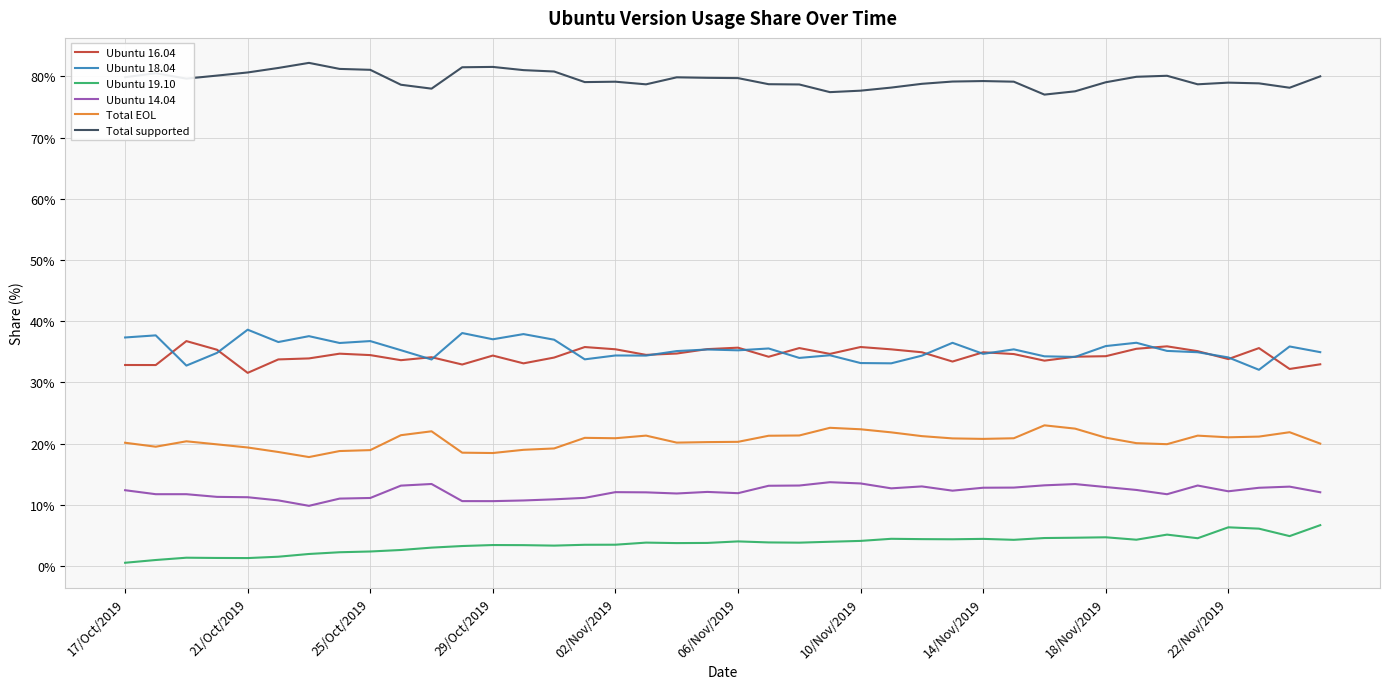

True or false: Ubuntu 19.10 and Ubuntu 14.04 cross at least once.

False